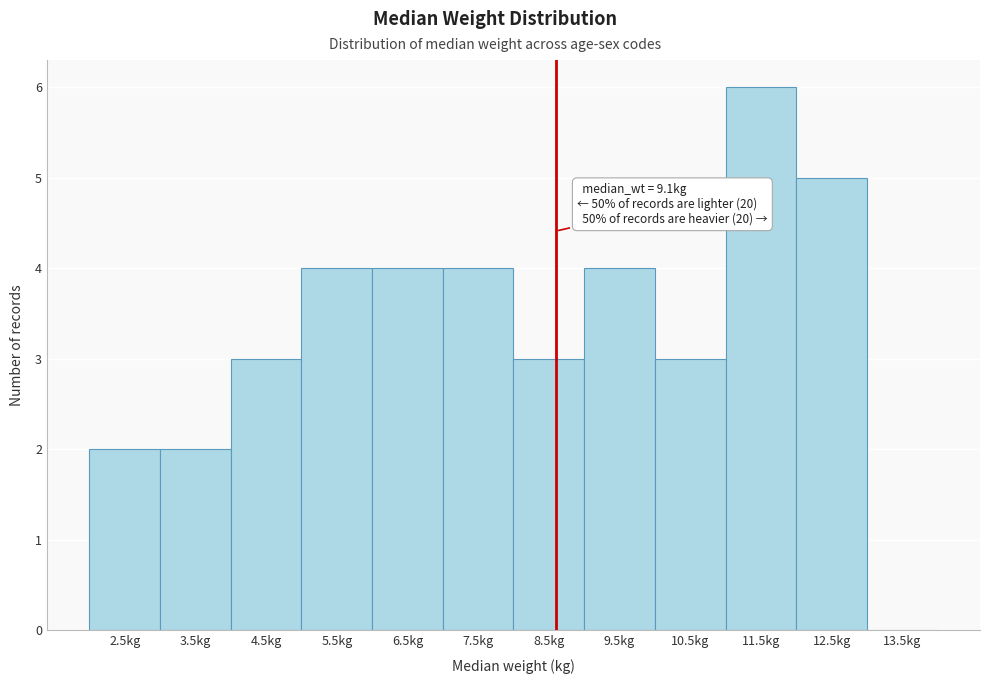

Reading left to right, what are all the values shown in this chart?

2.5kg=2	3.5kg=2	4.5kg=3	5.5kg=4	6.5kg=4	7.5kg=4	8.5kg=3	9.5kg=4	10.5kg=3	11.5kg=6	12.5kg=5	13.5kg=0